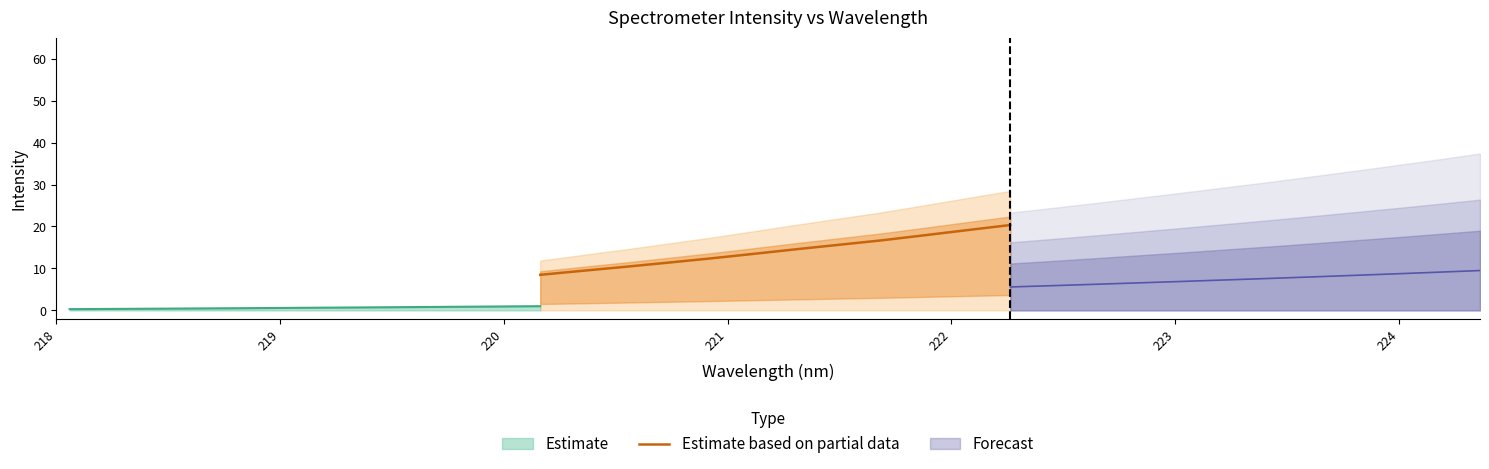

What is the maximum value shown in the chart?

20.3